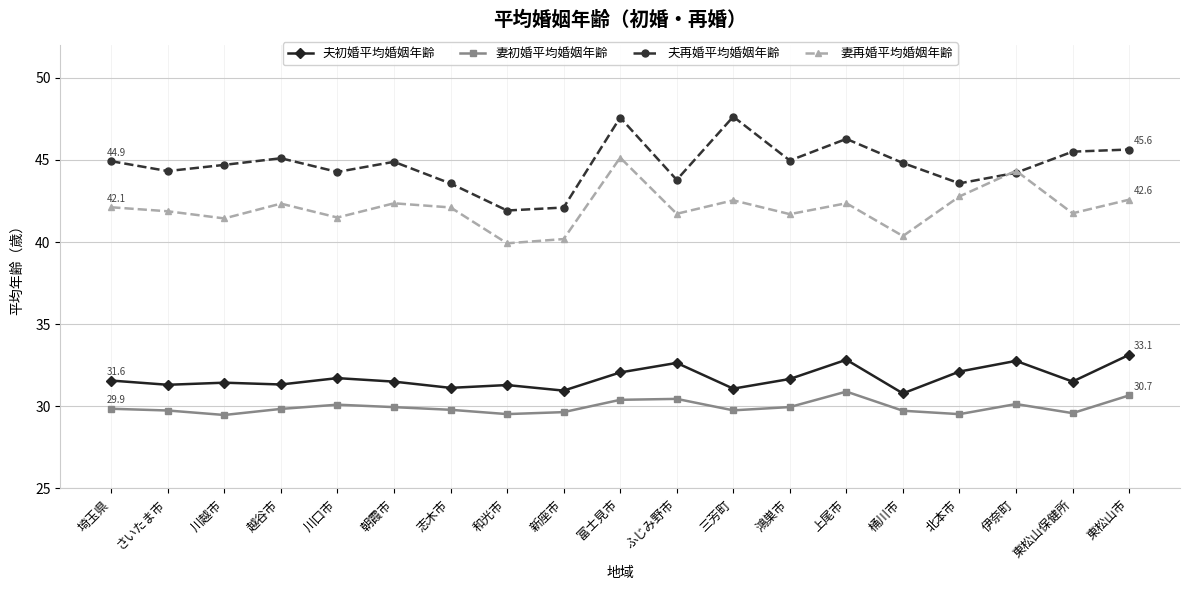

Rank the series by their maximum value, from lowest to highest.

妻初婚平均婚姻年齢, 夫初婚平均婚姻年齢, 妻再婚平均婚姻年齢, 夫再婚平均婚姻年齢